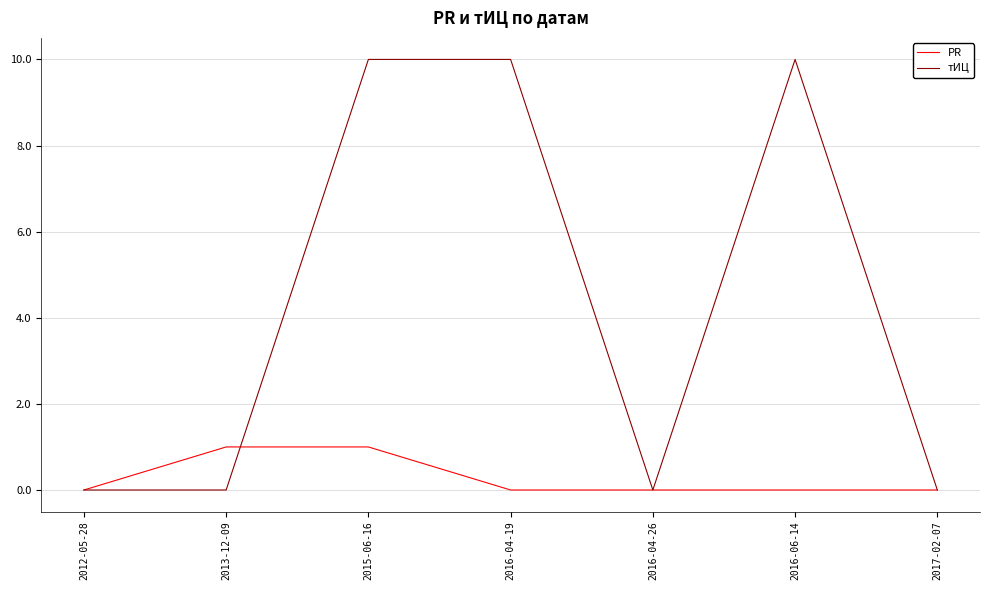

What is the total value across all series at 2016-04-19?

10